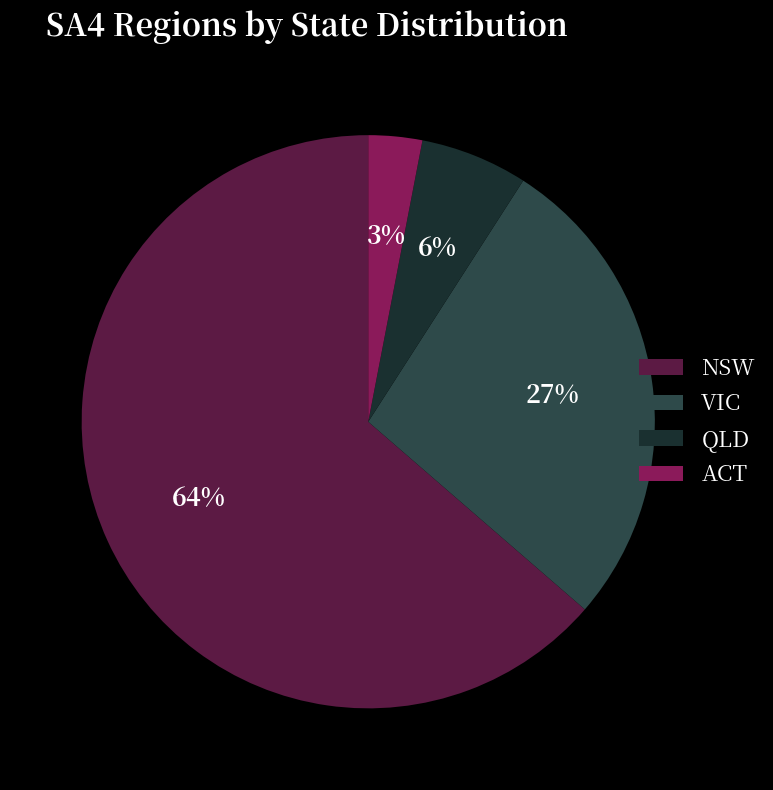

To the nearest percent, what portion does QLD represent?

6%